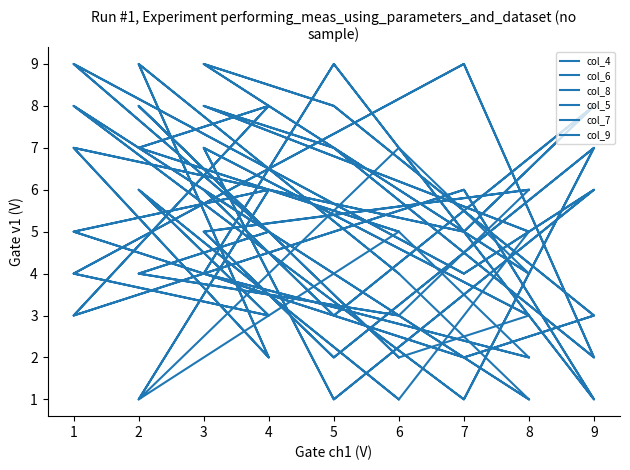

List the series in order of their peak value, lowest first.

col_8, col_4, col_6, col_5, col_7, col_9